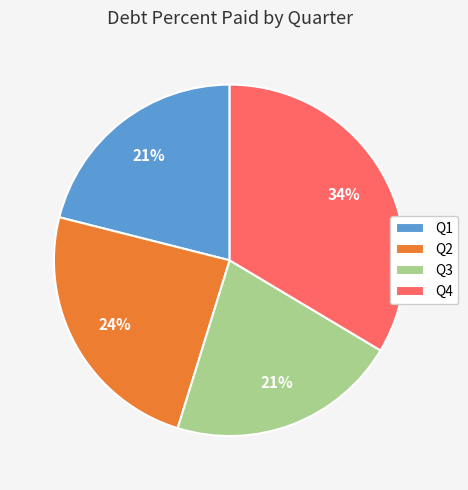

To the nearest percent, what is the difference between the largest and smallest slice percentages?

13%